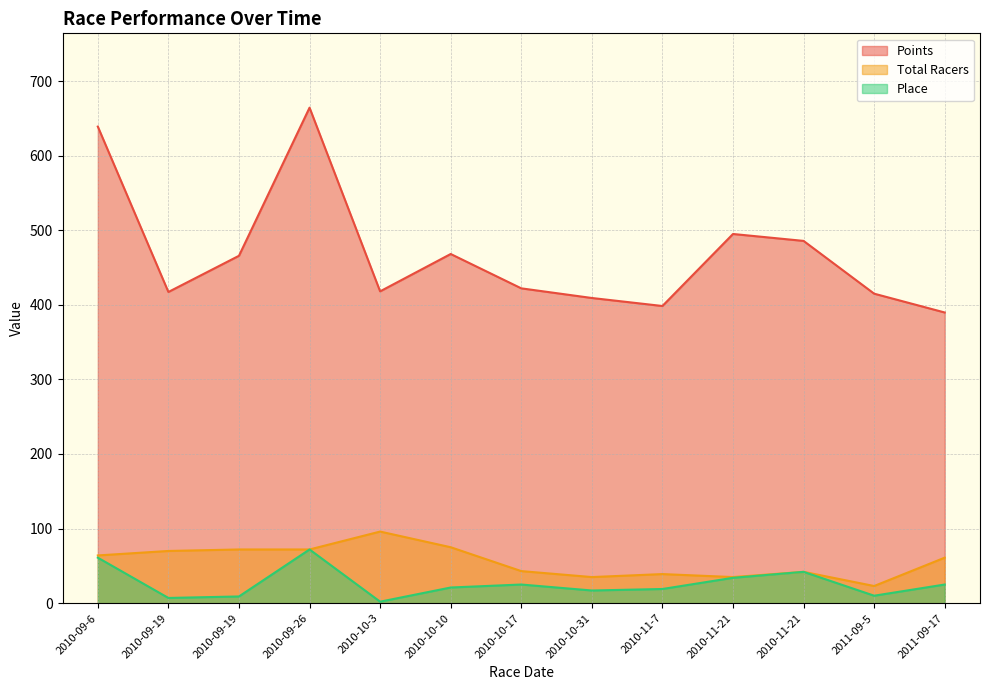

The value of Total Racers at 2010-11-21 is 35.0. True or false?

True